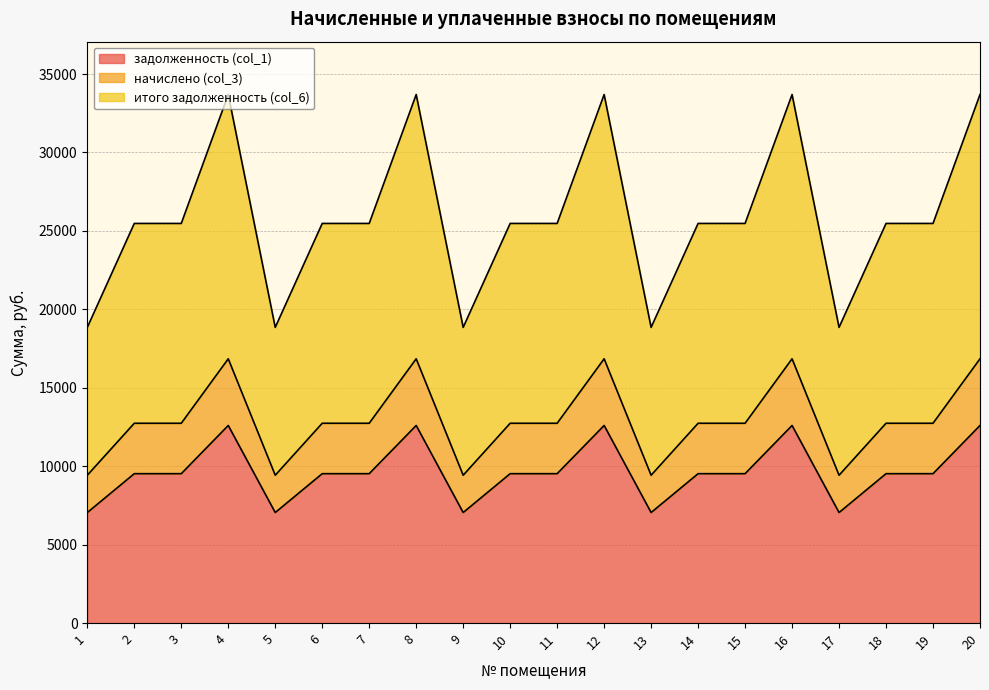

How many distinct data groups are displayed?

3